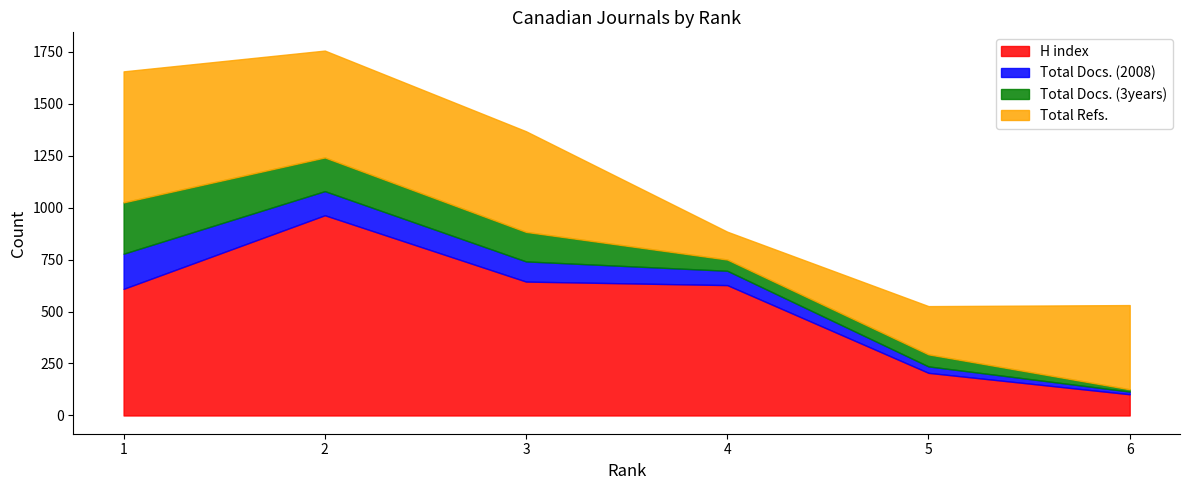

At which category is the sum across all series the highest?

2